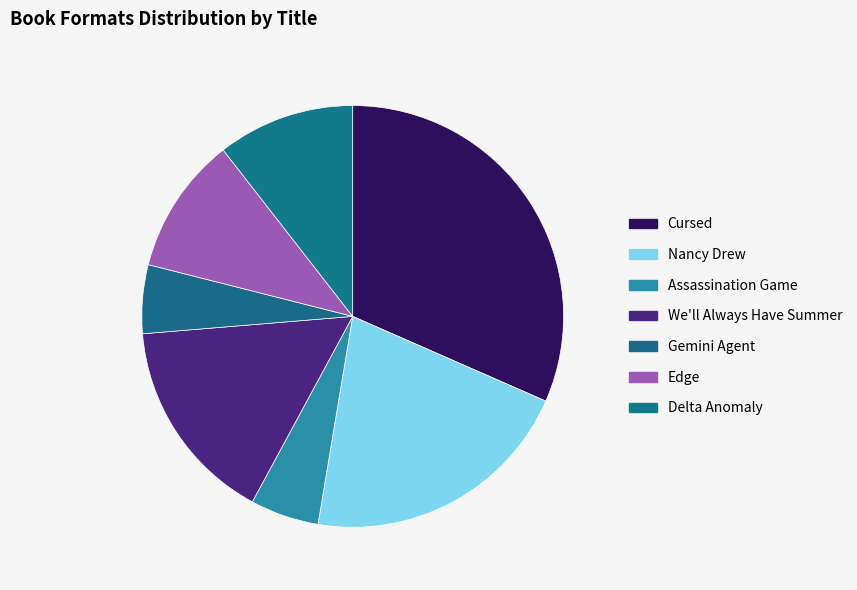

Count the number of slices in the pie.

7